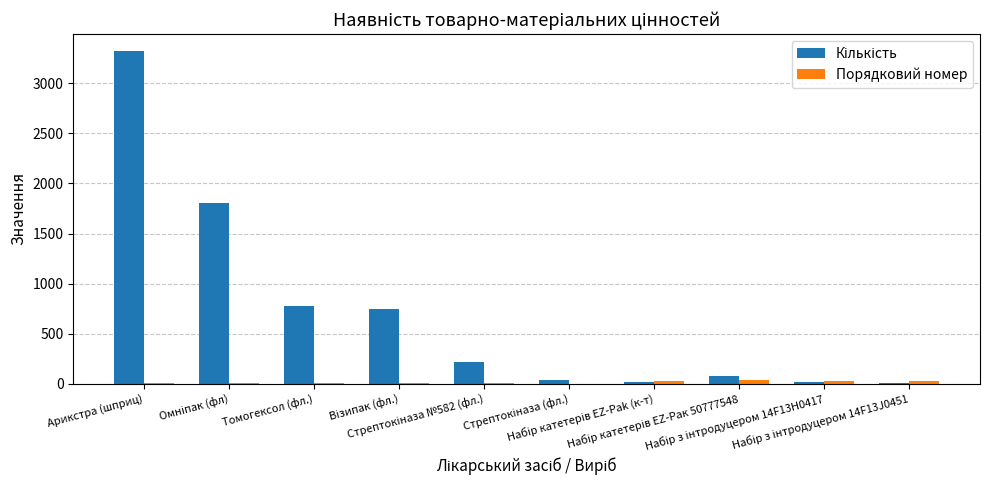

The value of Порядковий номер at Стрептокіназа (фл.) is 1. True or false?

True